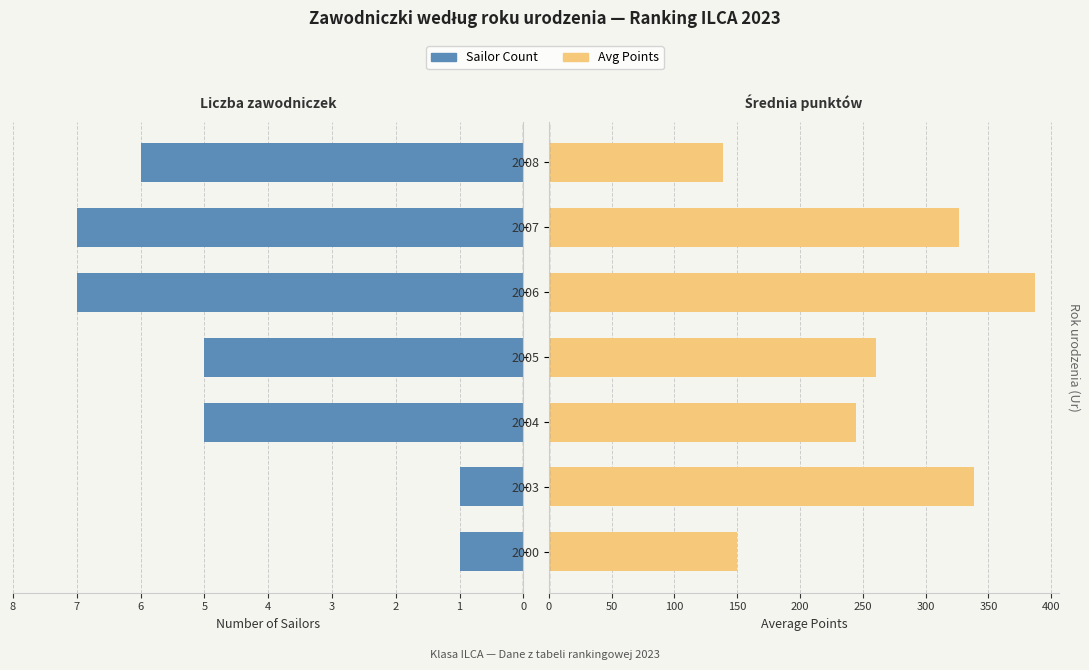

What is the total value across all series at 6?

144.9